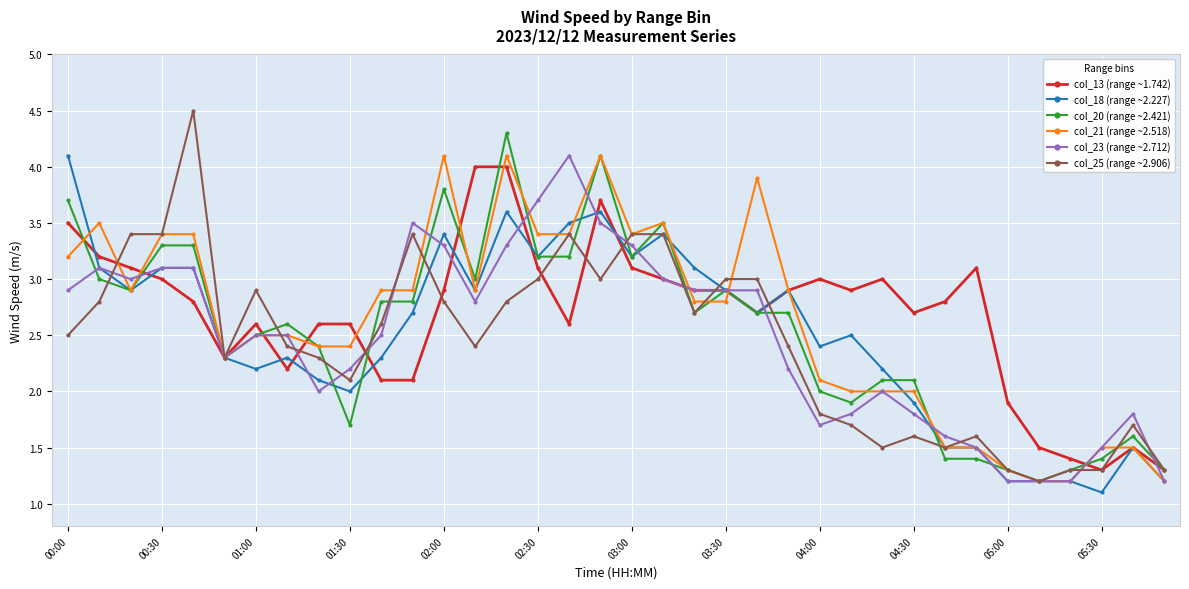

What is the greatest value displayed?

4.5